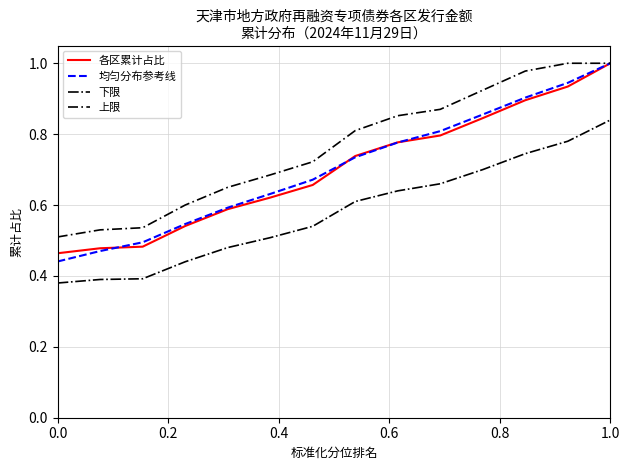

True or false: 下限 and 各区累计占比 intersect in this chart.

False